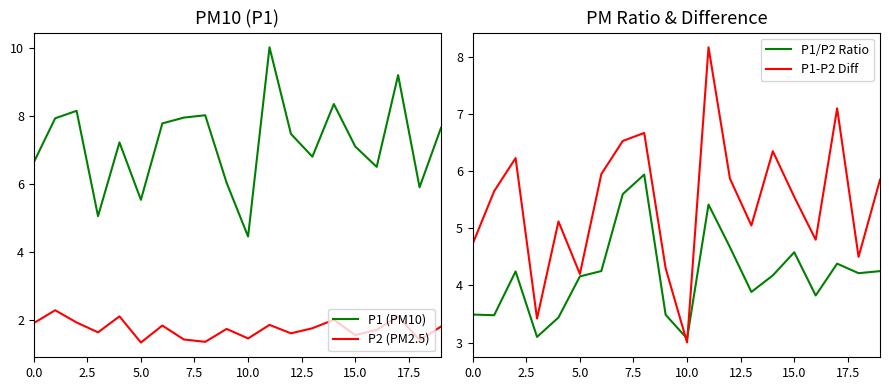

At which category is the sum across all series the highest?

11